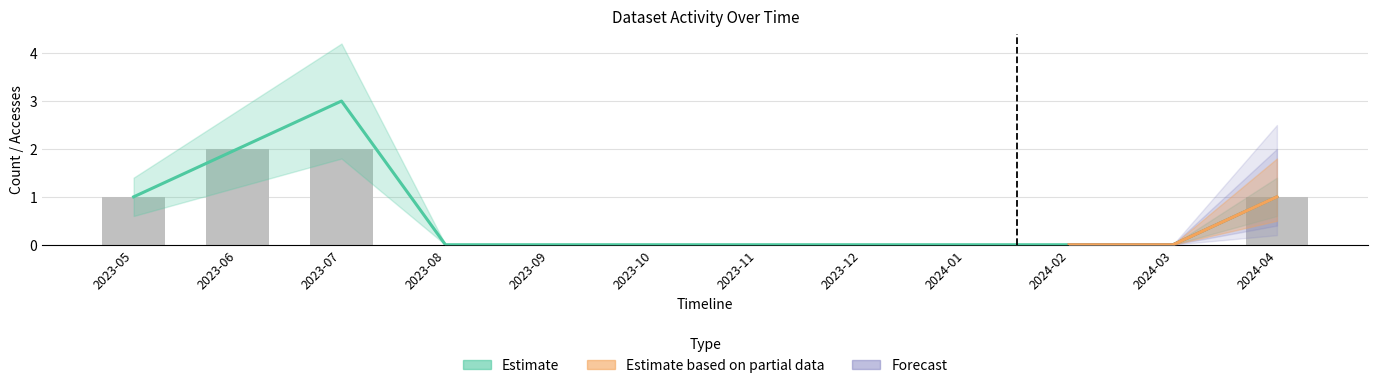

Is the value of Activity Days at 2023-08 greater than the value of Accesses at 2023-08?

No